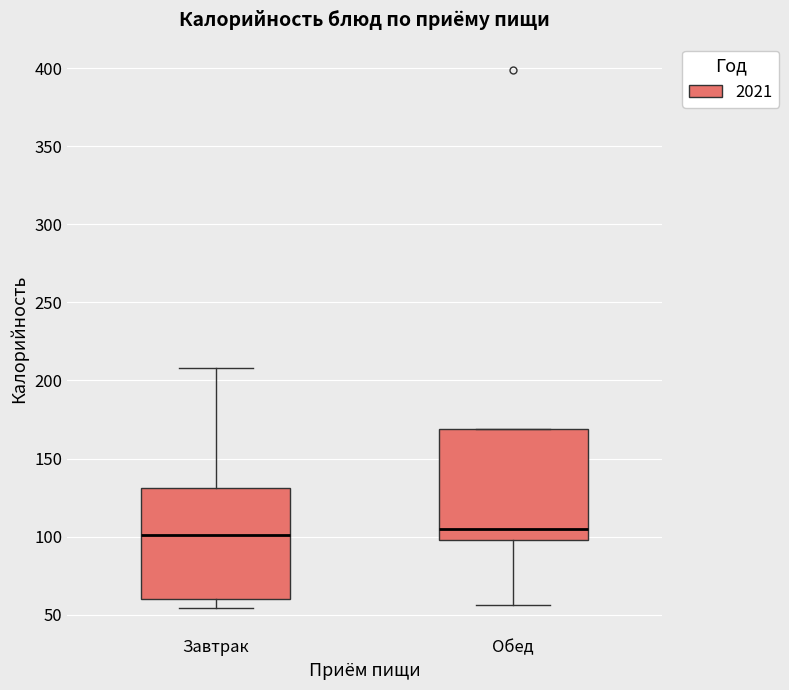

Reading left to right, transcribe this box plot: for each box, give where its median line is, the range the box spans, and where its two whiskers end, as read against the y-axis. The values are not printed on the chart, so give them approximately, as read against the axis.

Завтрак: median 100, box 60 to 130, whiskers 55 to 210
Обед: median 105, box 100 to 170, whiskers 55 to 170